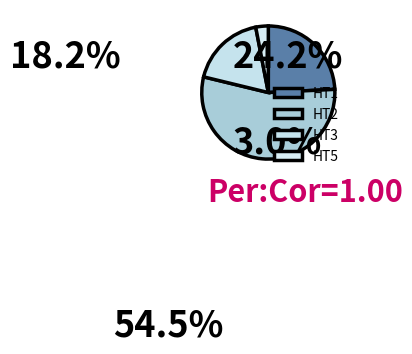

Is there any slice that represents more than half of the pie?

Yes